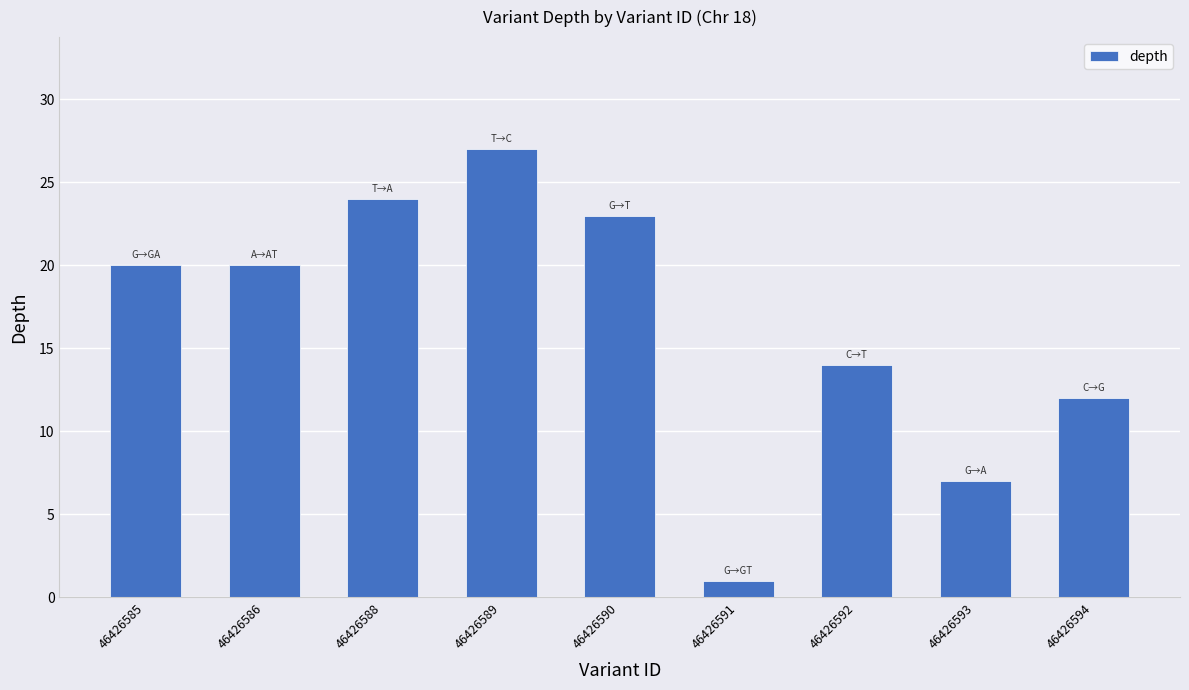

What is the value of the 4th bar from the left?

27